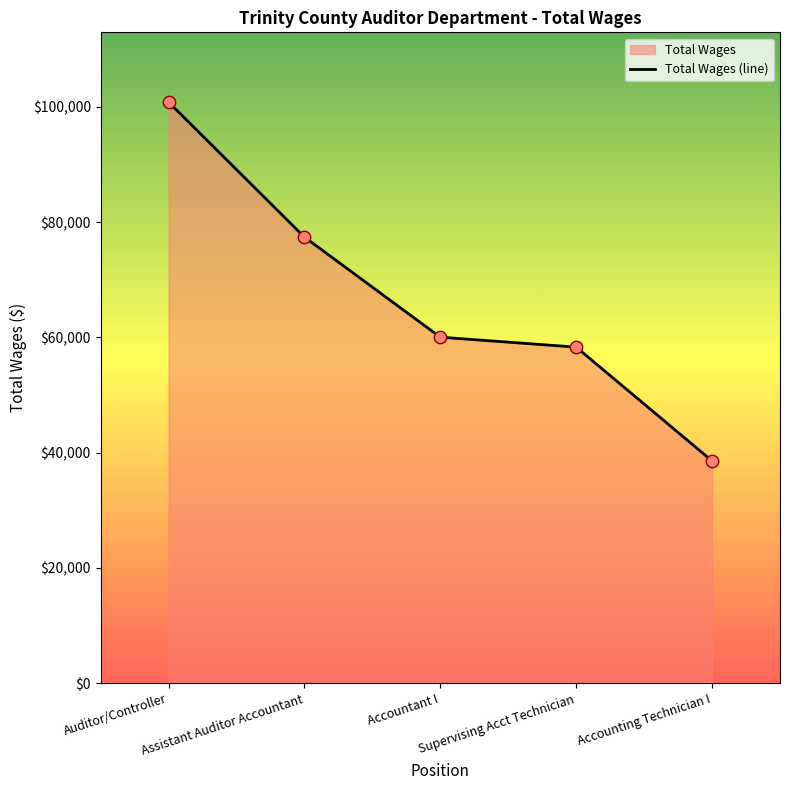

What is the ratio of the value at Accounting Technician I to the value at Assistant Auditor Accountant?

0.5